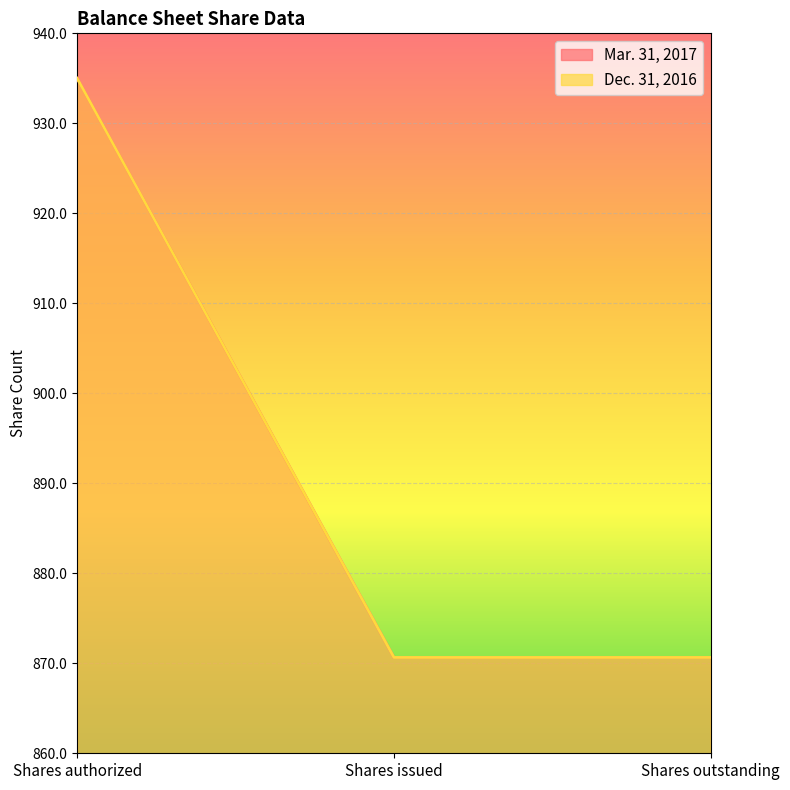

Count the number of categories in the chart.

3